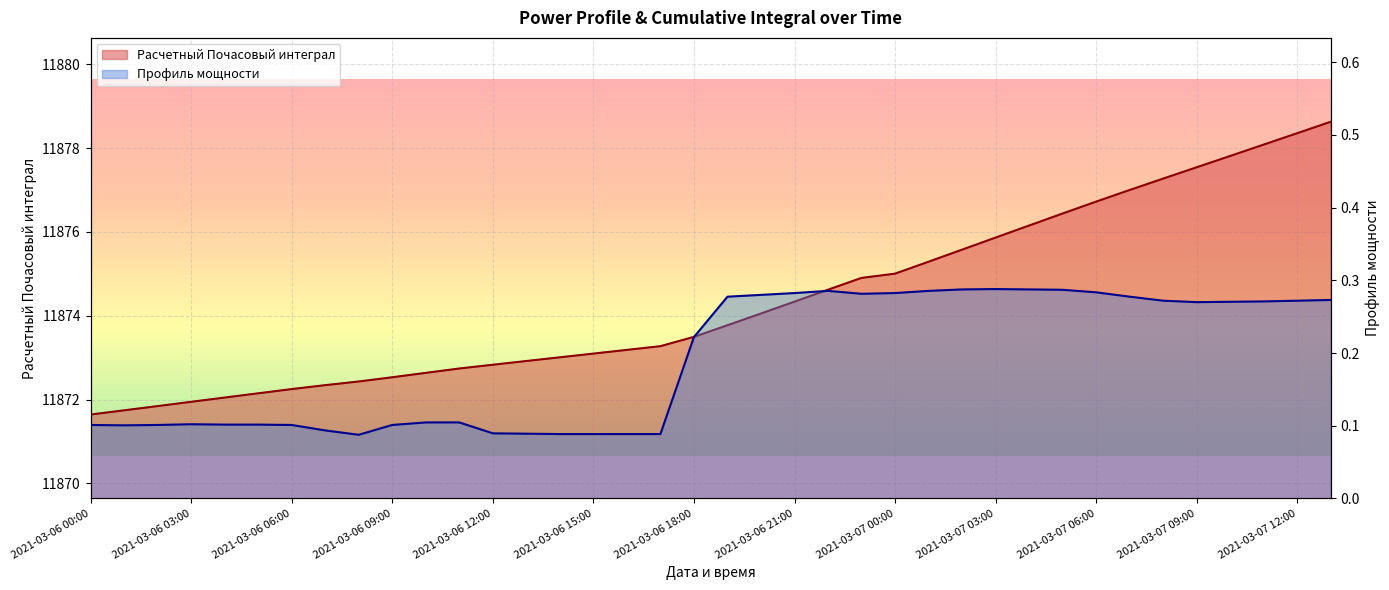

What position from the left is 2021-03-07 11:00?

36